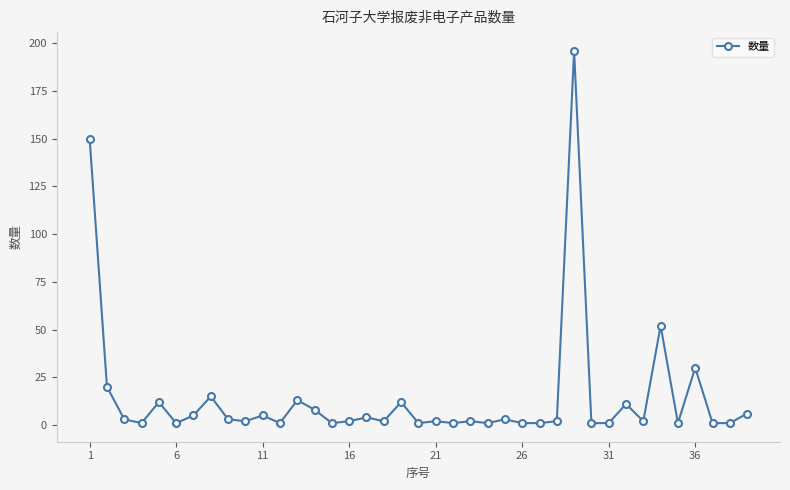

True or false: the data has more than 0 interior local peaks.

True